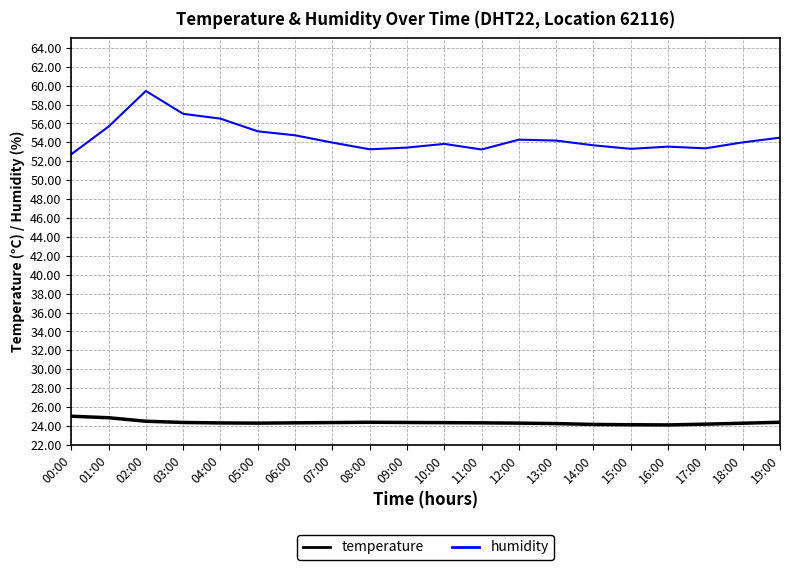

Which series has the largest total across all categories?

humidity